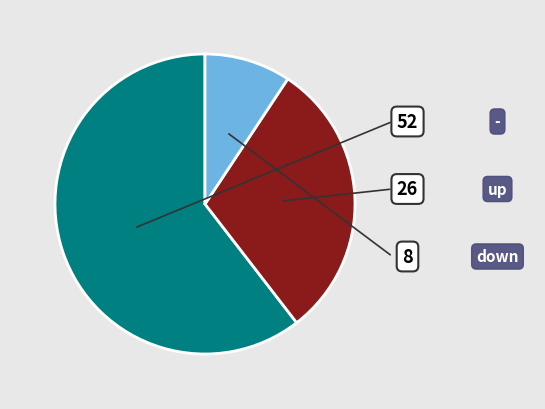

How many segments does this pie chart have?

3